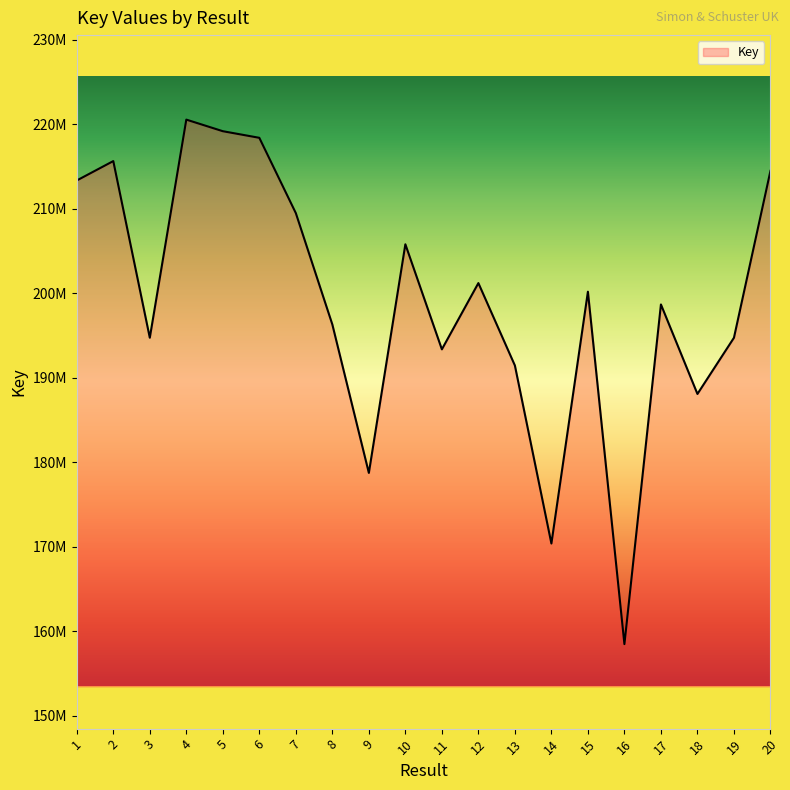

What is the sum of the values at 8 and 16?

354832873